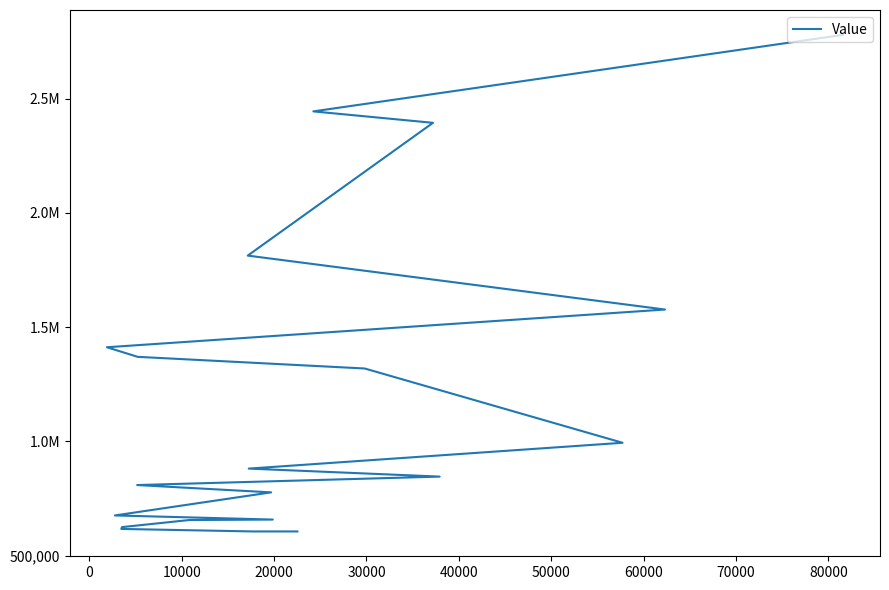

Reading right to left, transcribe all the data shown in this chart.

606000	606000	617000	625000	656000	658000	676000	777000	809000	846000	881000	994000	1319000	1370000	1412000	1577000	1813000	2394000	2444000	2779000